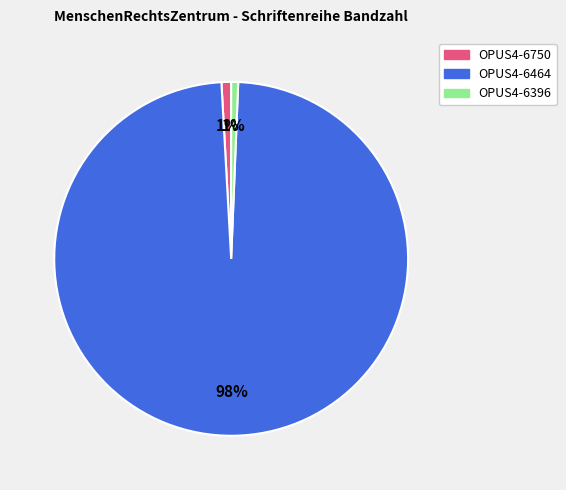

Is there any slice that represents more than half of the pie?

Yes